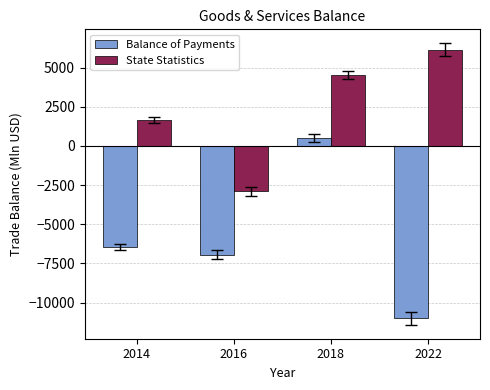

List the series in order of their overall mean, highest first.

State Statistics, Balance of Payments